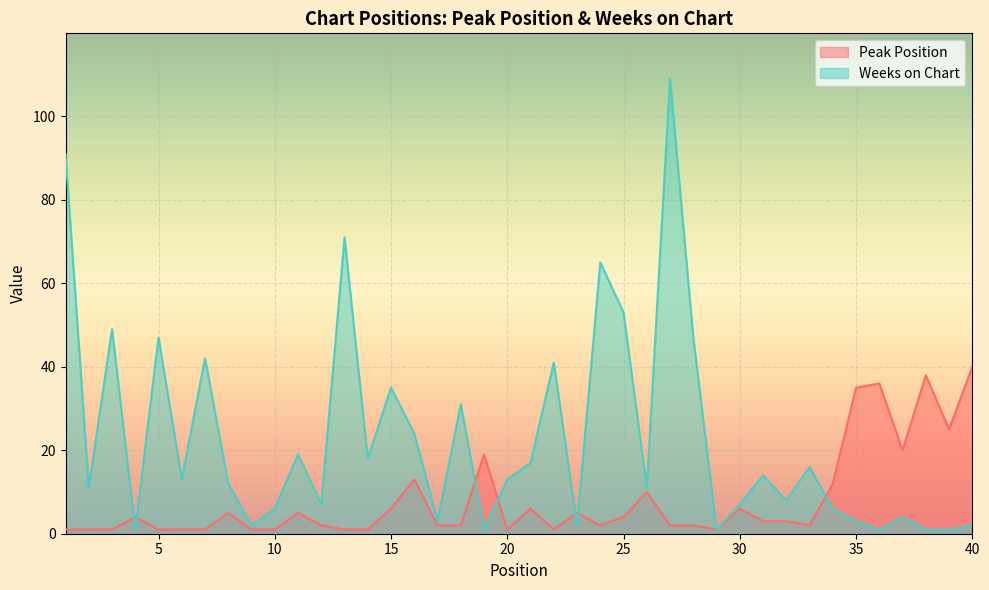

Is the value of Peak Position at 1 greater than the value of Weeks on Chart at 33?

No